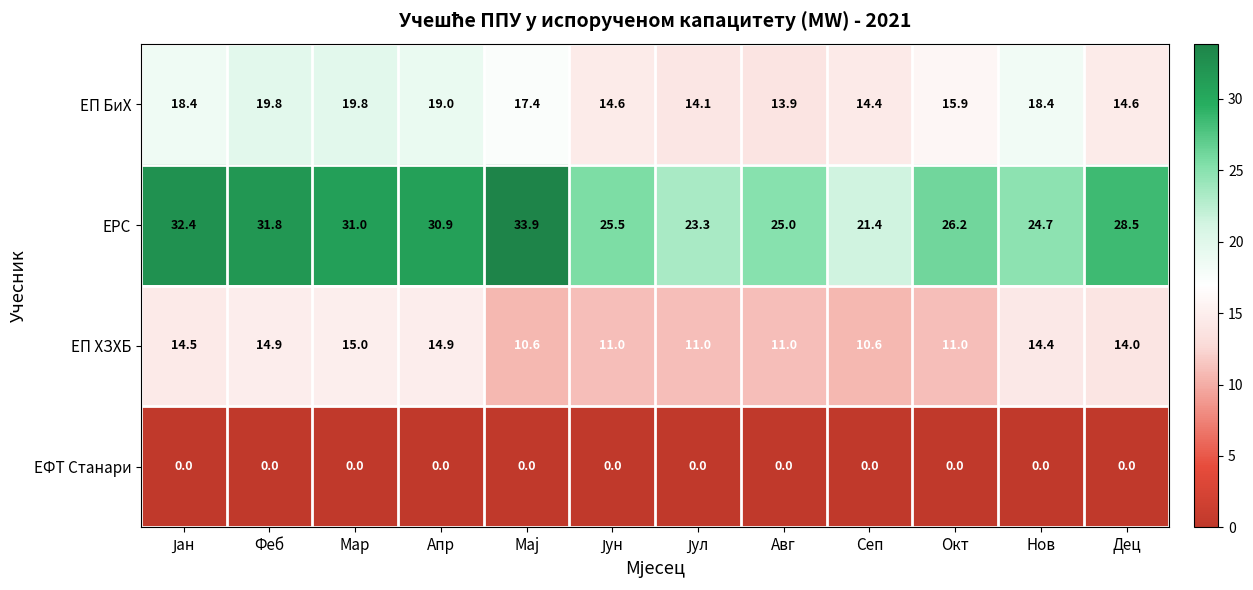

Rank the series by their maximum value, from highest to lowest.

ЕРС, ЕП БиХ, ЕП ХЗХБ, ЕФТ Станари